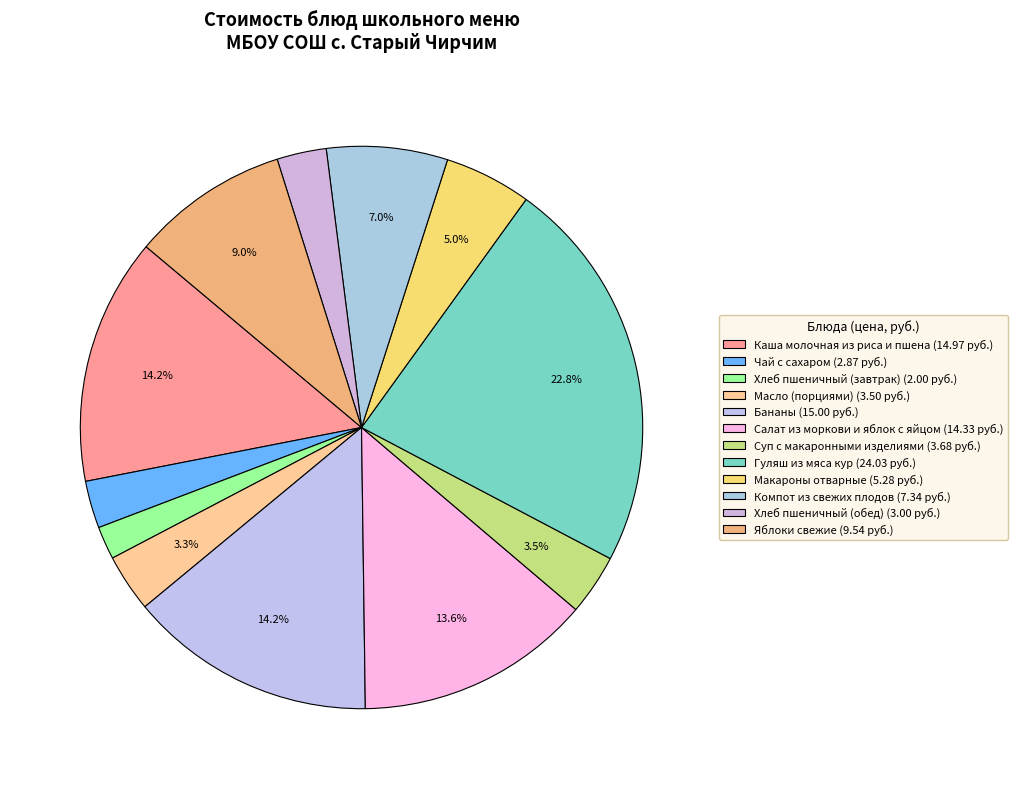

Rank the categories by value from lowest to highest.

Хлеб пшеничный (завтрак), Чай с сахаром, Хлеб пшеничный (обед), Масло (порциями), Суп с макаронными изделиями, Макароны отварные, Компот из свежих плодов, Яблоки свежие, Салат из моркови и яблок с яйцом, Каша молочная из риса и пшена, Бананы, Гуляш из мяса кур